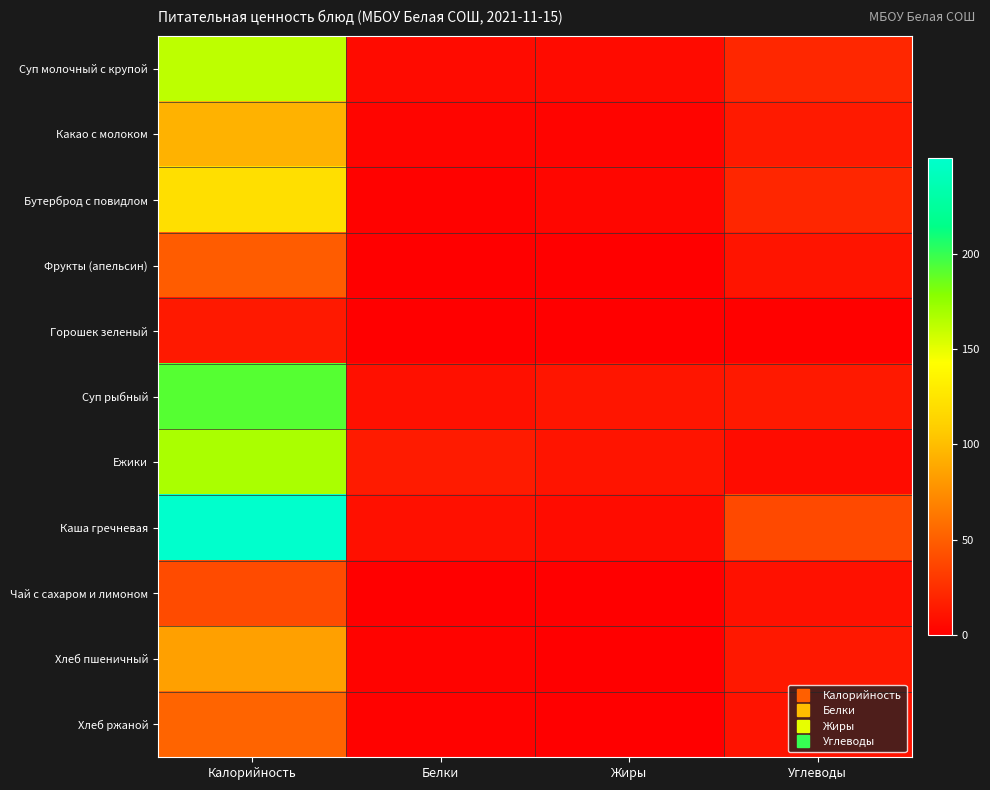

Which series has the largest range (max minus min)?

Каша гречневая